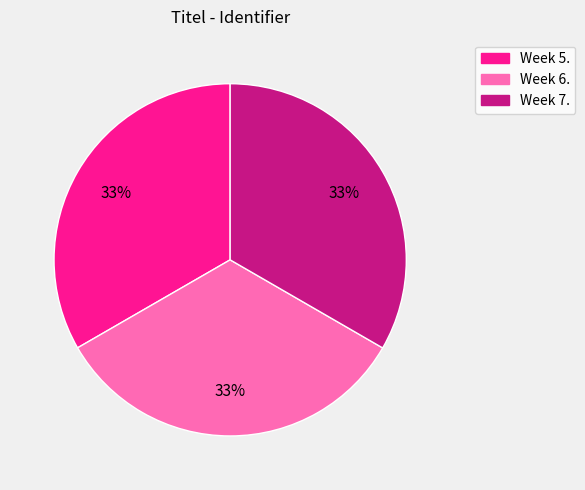

What percentage is the Week 5. slice, to the nearest percent?

33%